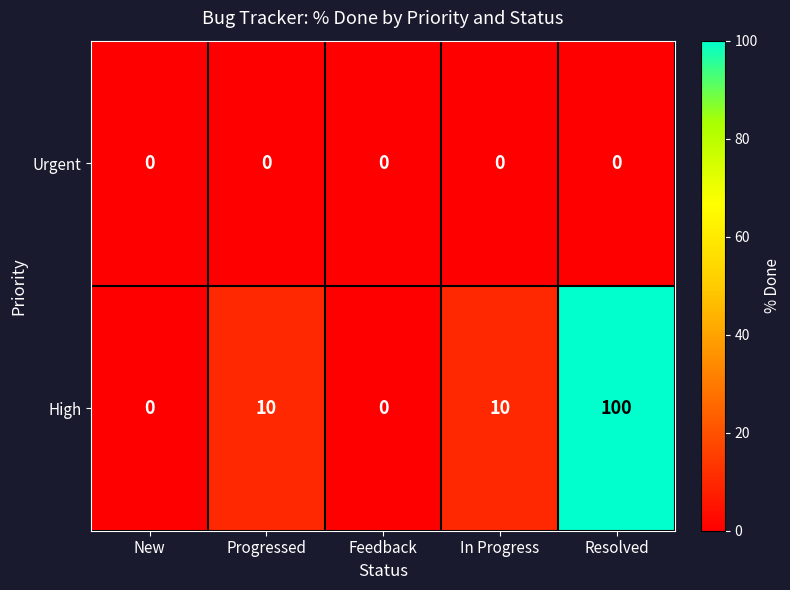

At Resolved, list the series in order from largest to smallest.

High, Urgent